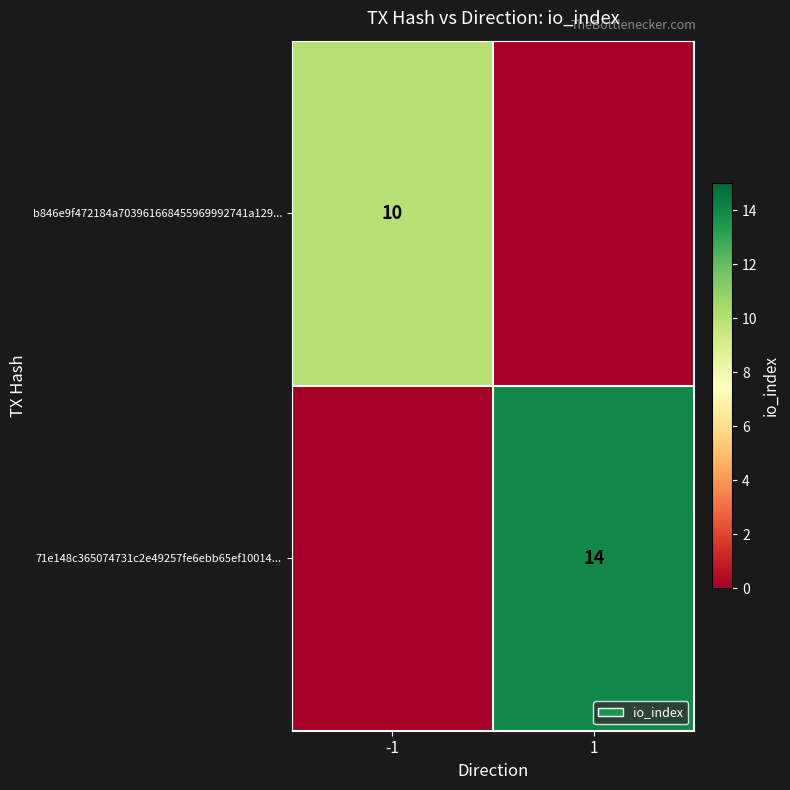

Is the value of b846e9f472184a703961668455969992741a129... at -1 greater than the value of 71e148c365074731c2e49257fe6ebb65ef10014... at 1?

No